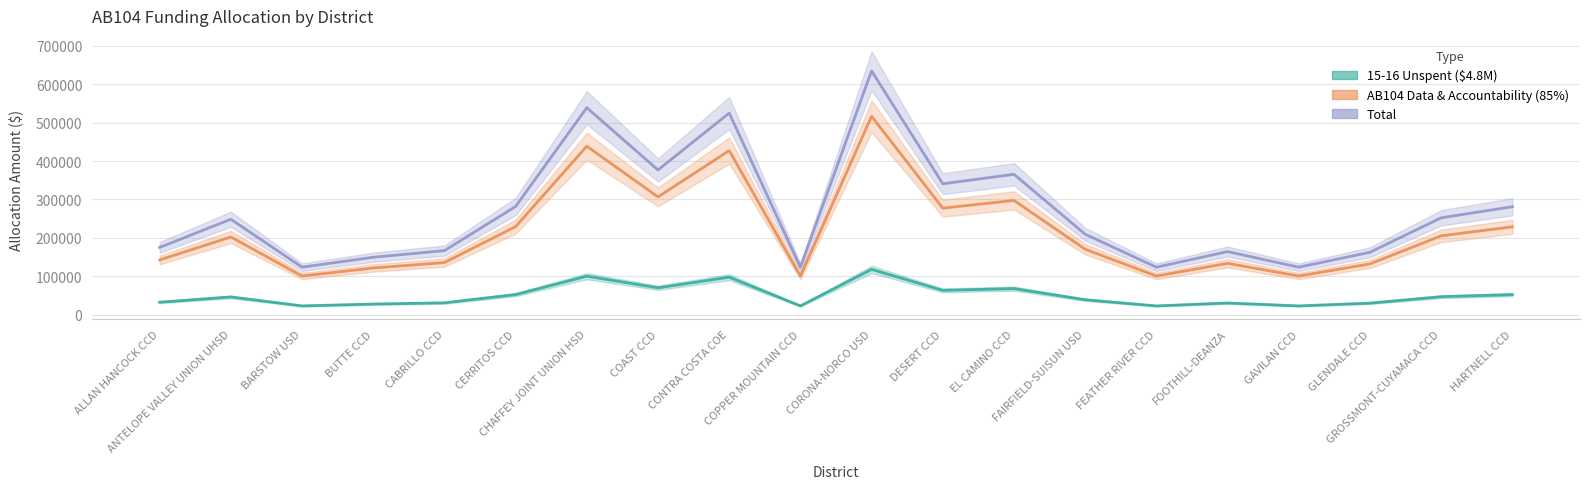

True or false: AB104 Data & Accountability (85%) has a value of 170460 at FAIRFIELD-SUISUN USD.

True